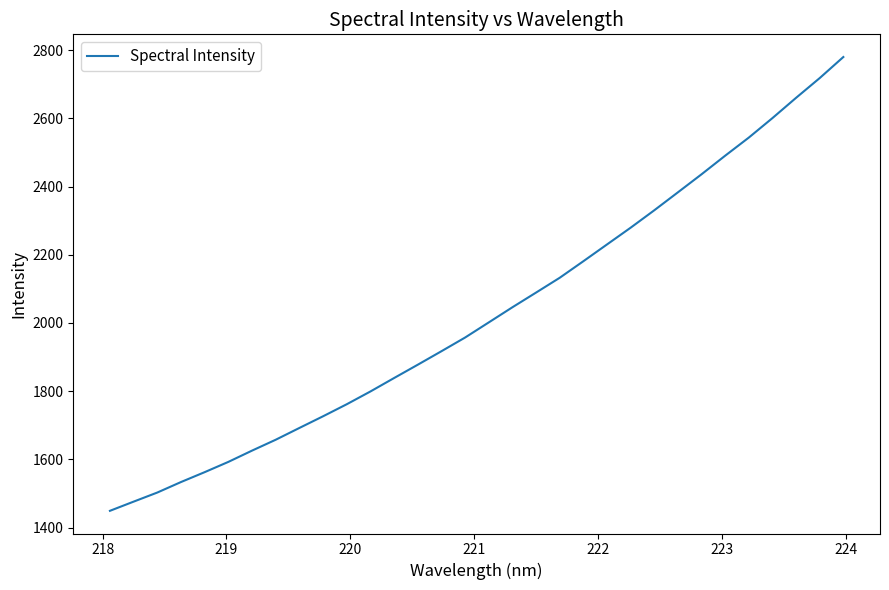

What is the maximum value shown in the chart?

2780.0